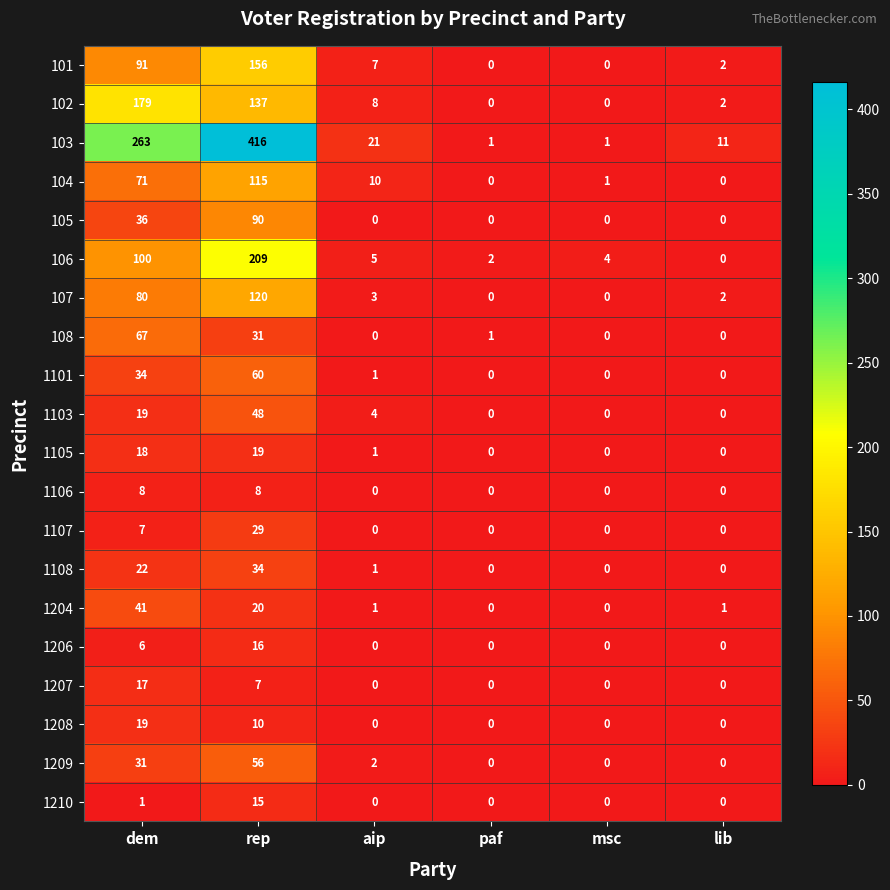

Read the 103 value at rep, to the nearest 50.

400